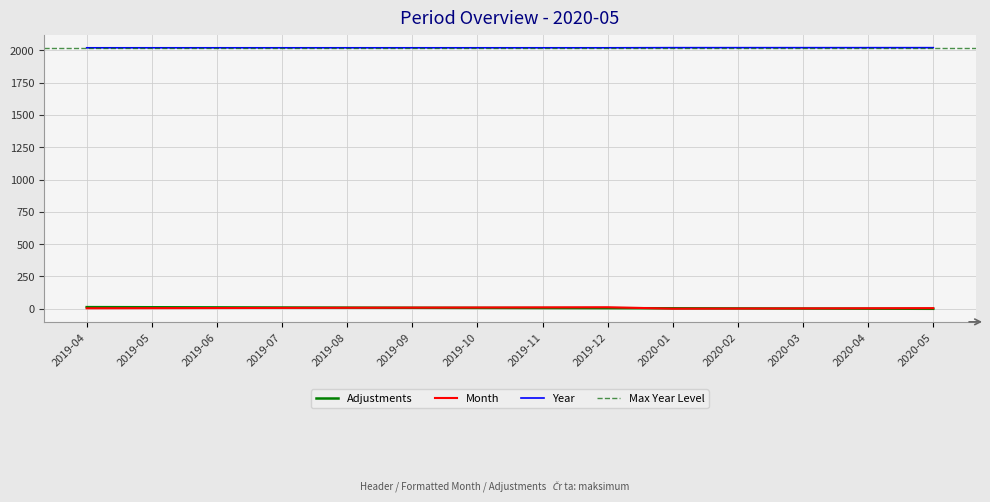

Where do Adjustments and Month first cross each other?

2019-08 and 2019-09